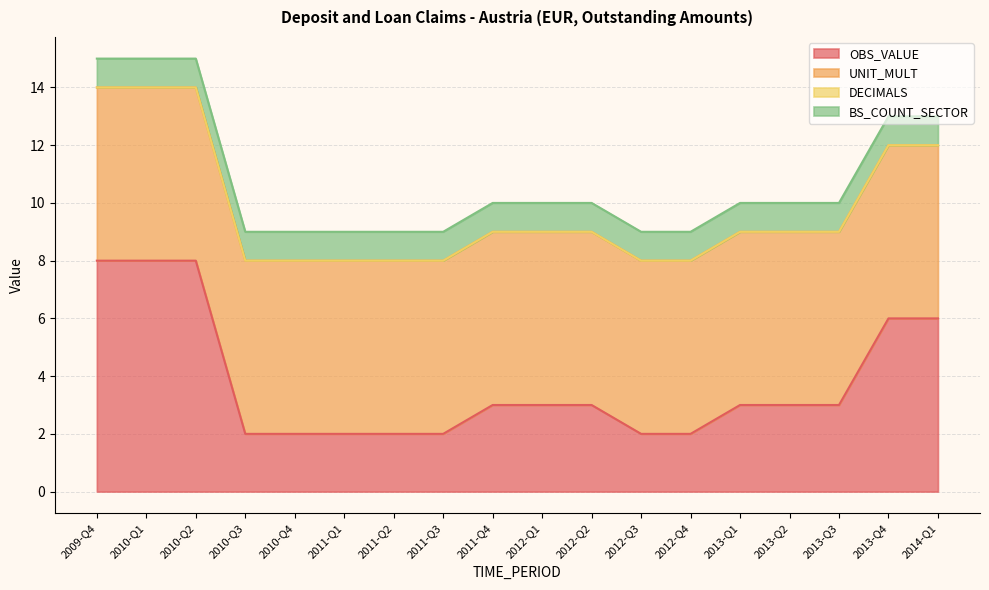

What is the lowest value of the OBS_VALUE series?

2